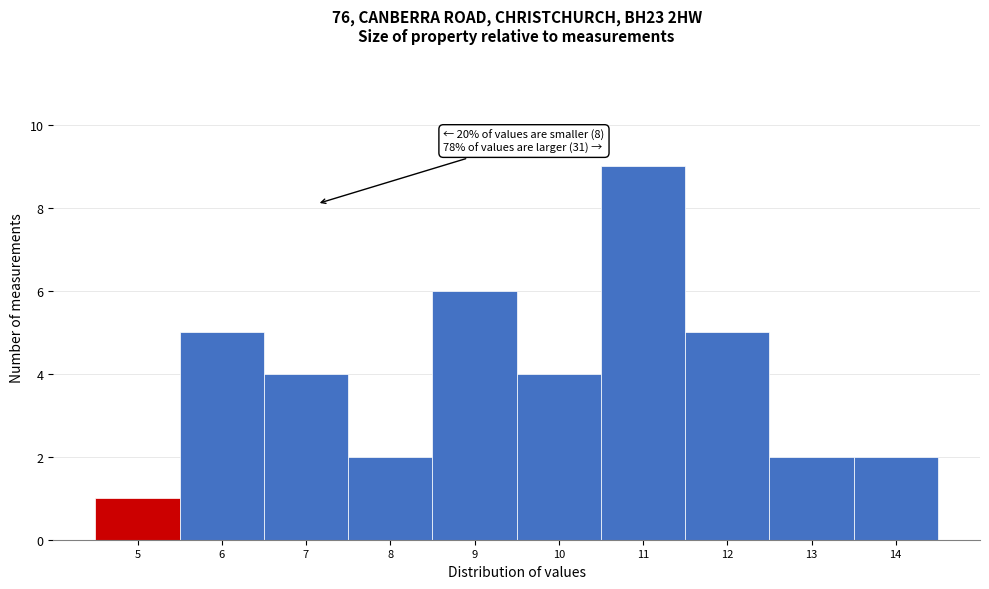

Which range on the x-axis has the tallest bar?

10.5 to 11.5